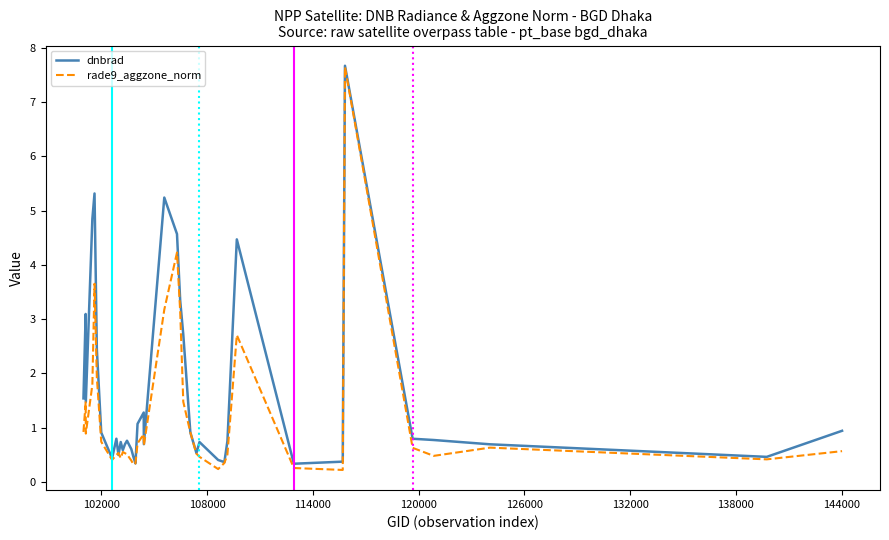

List the series in order of their overall mean, lowest first.

rade9_aggzone_norm, dnbrad